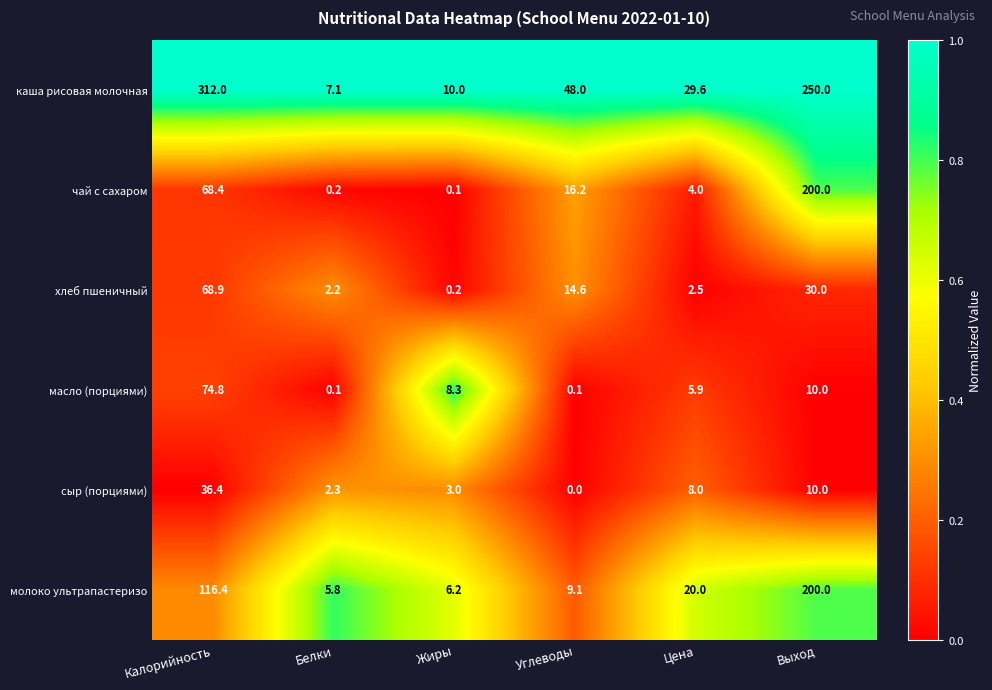

Which series has the largest total across all categories?

каша рисовая молочная